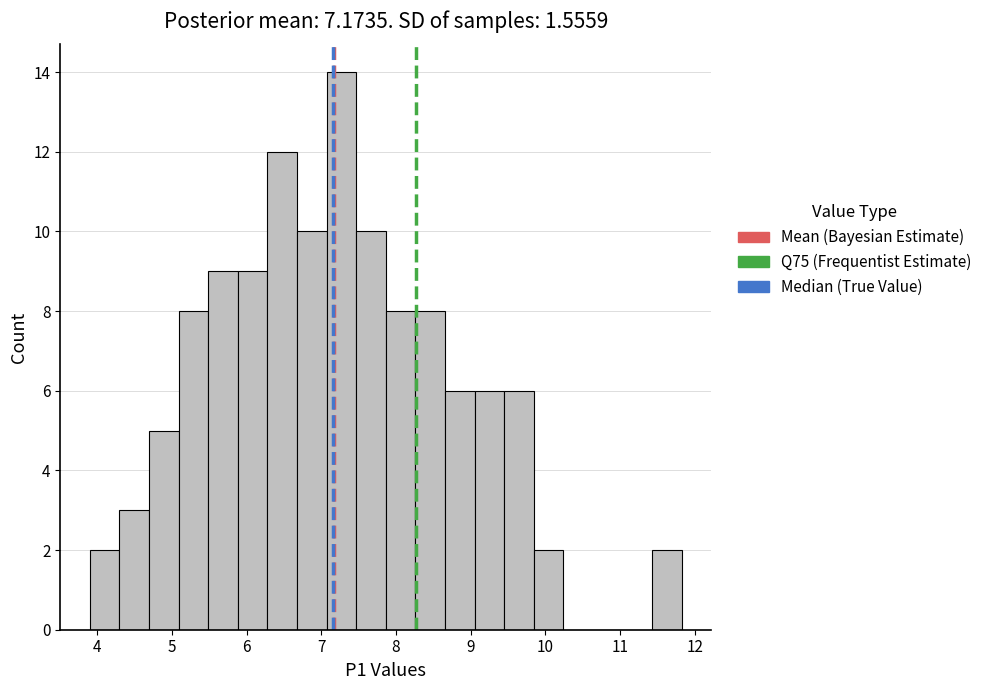

Around what value on the x-axis is the tallest bar? Give the approximate position of its centre, as read against the axis.

7.3